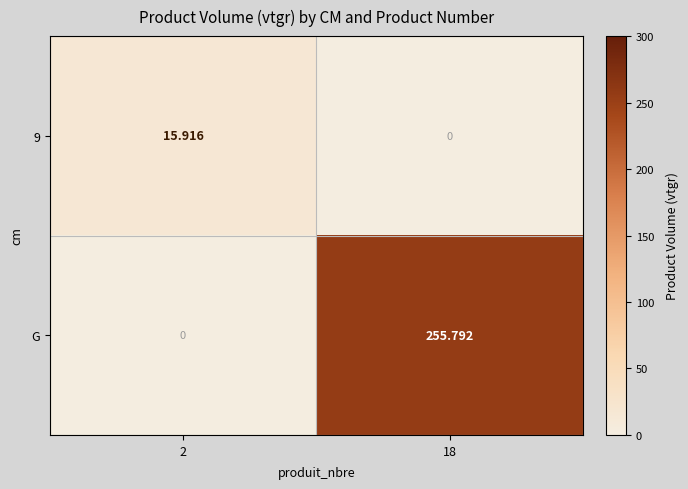

Which series has the largest range (max minus min)?

G